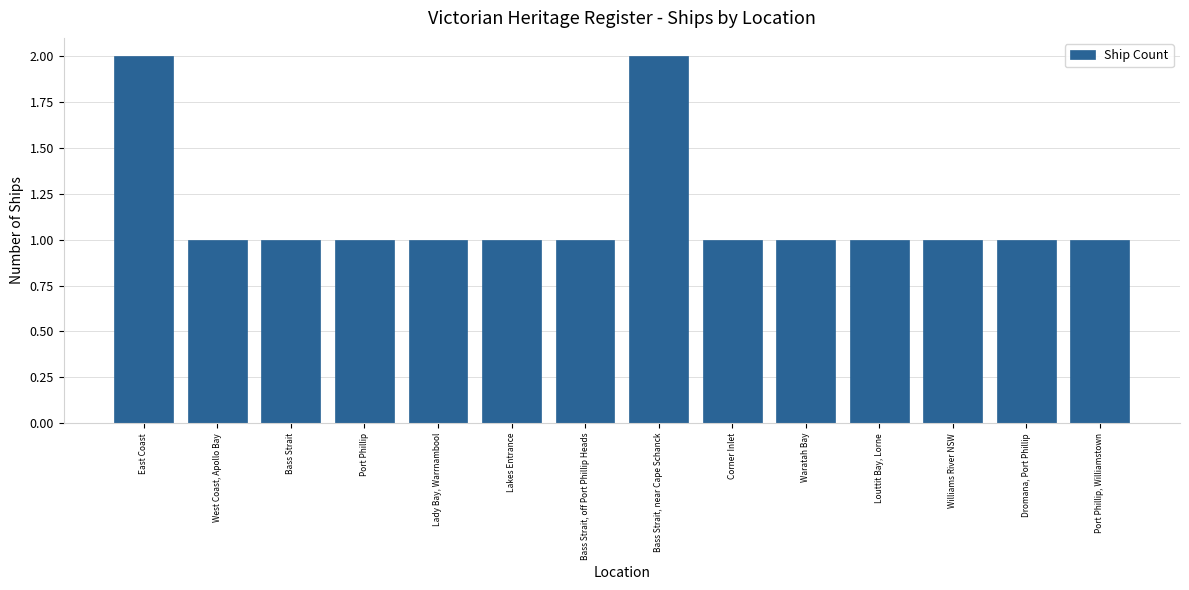

The chart shows a value of 1 at East Coast. True or false?

False